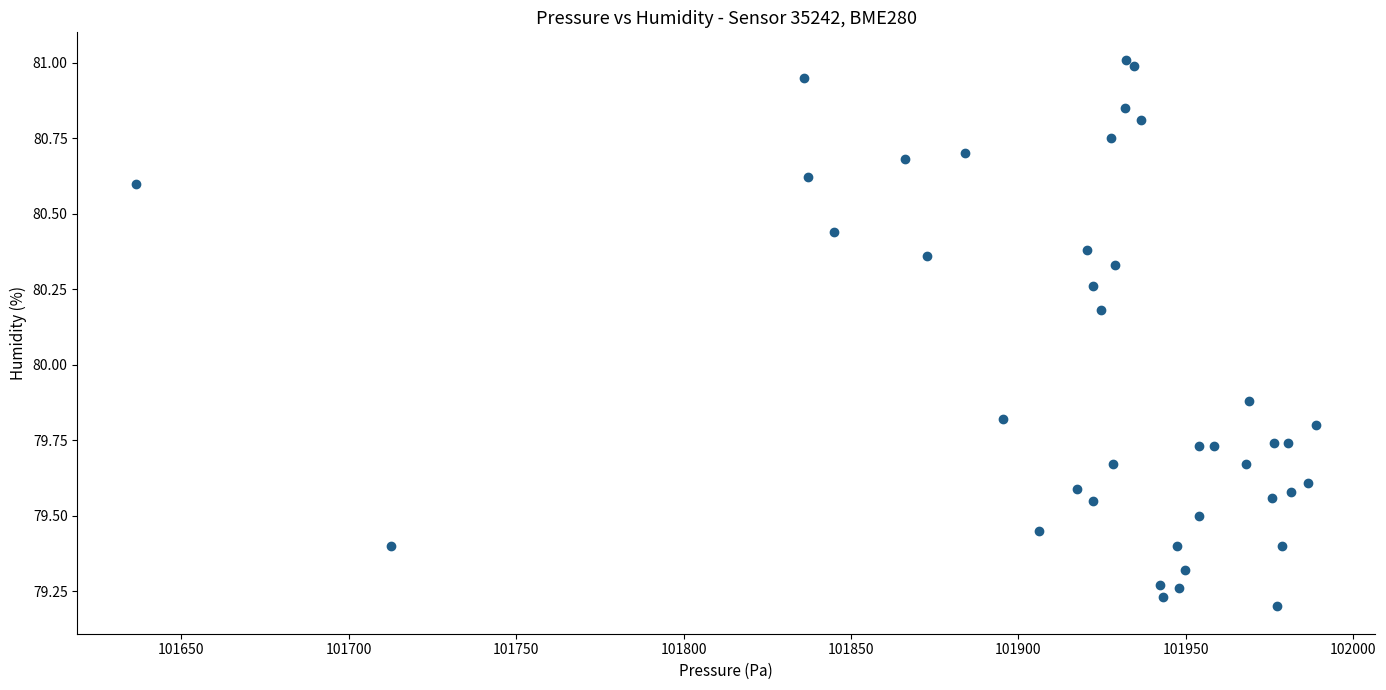

What is the range of X values (max minus min)?

352.2